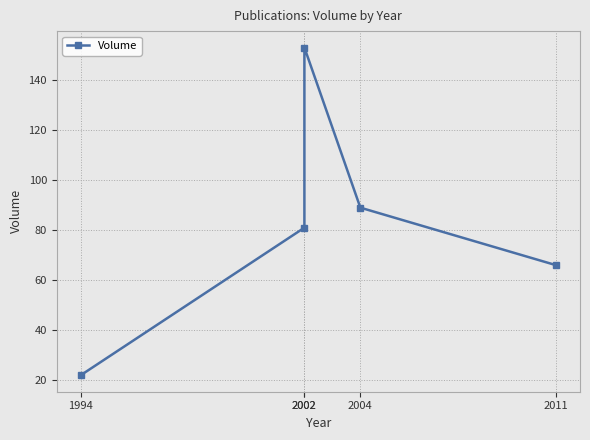

At which label is the value closest to 87?

2004